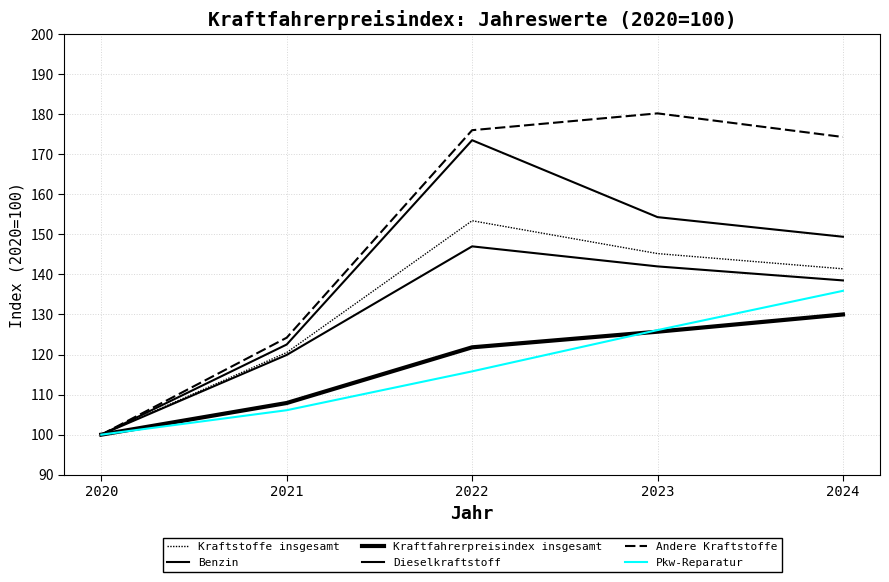

Does the chart display data point markers on the line(s)?

No